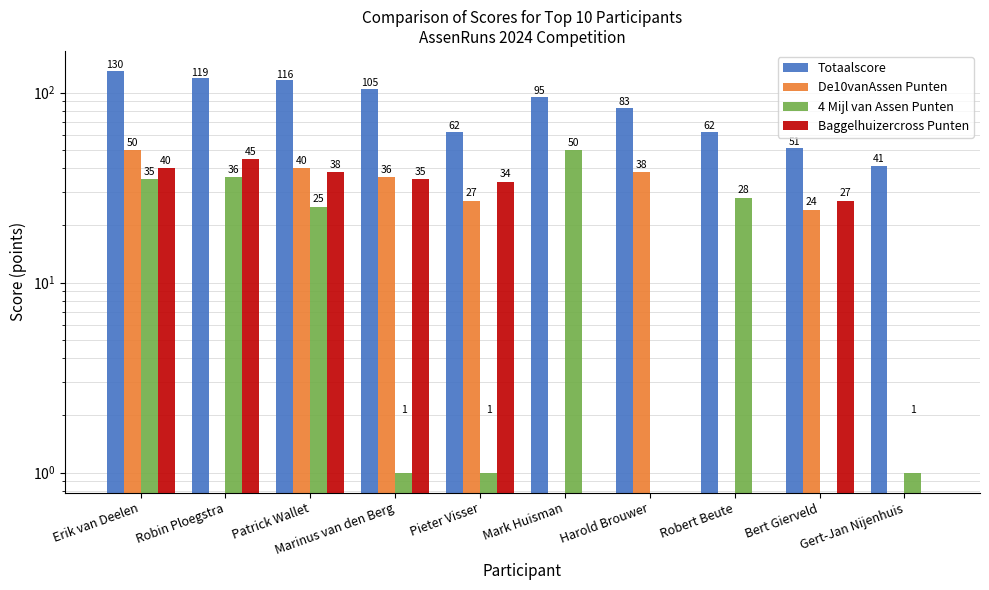

At Pieter Visser, list the series in order from smallest to largest.

4 Mijl van Assen Punten, De10vanAssen Punten, Baggelhuizercross Punten, Totaalscore